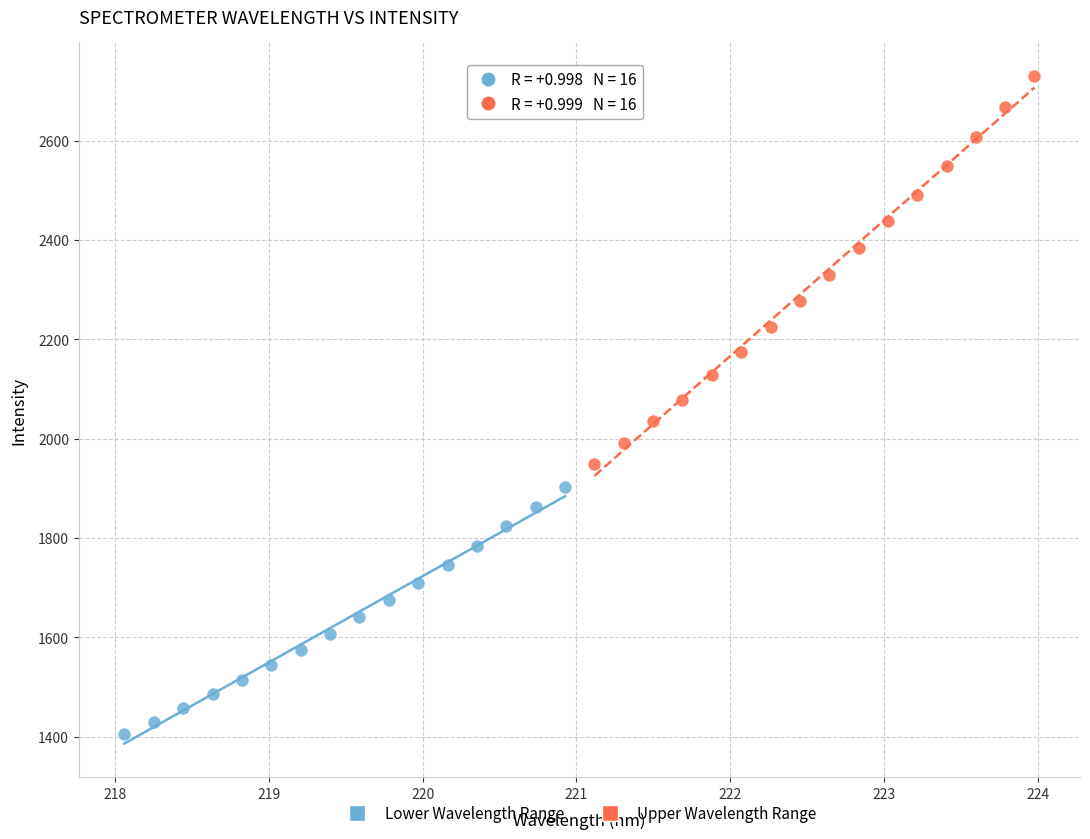

What are all the series names shown in the legend?

Lower Wavelength Range, Upper Wavelength Range